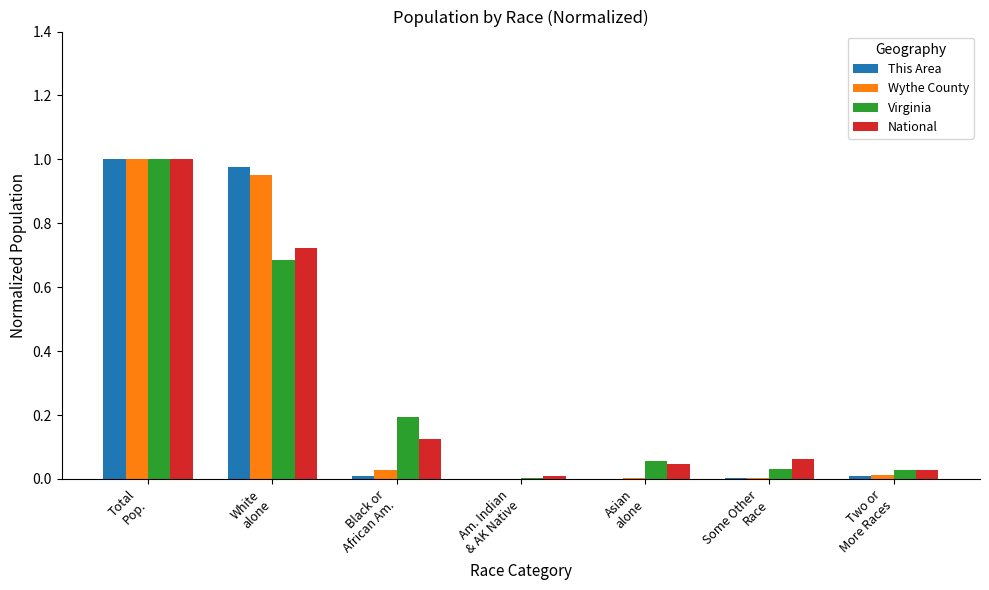

What is the sum of all National values?

2.0